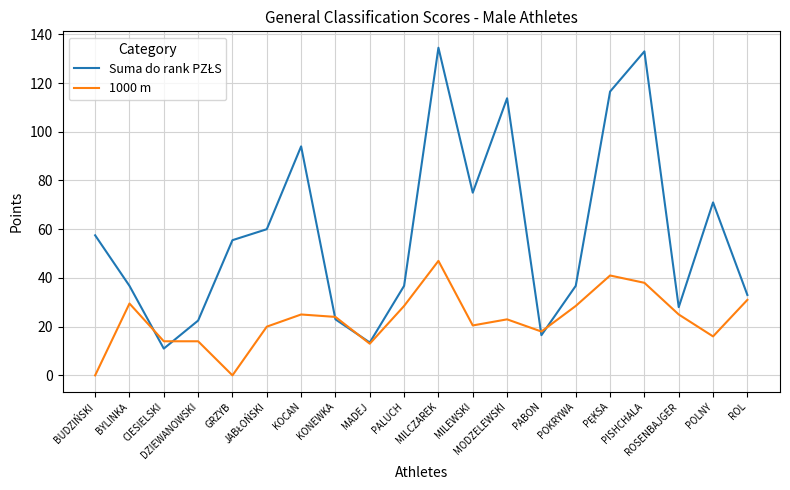

After their last crossing, which series has the higher values: Suma do rank PZŁS or 1000 m?

Suma do rank PZŁS